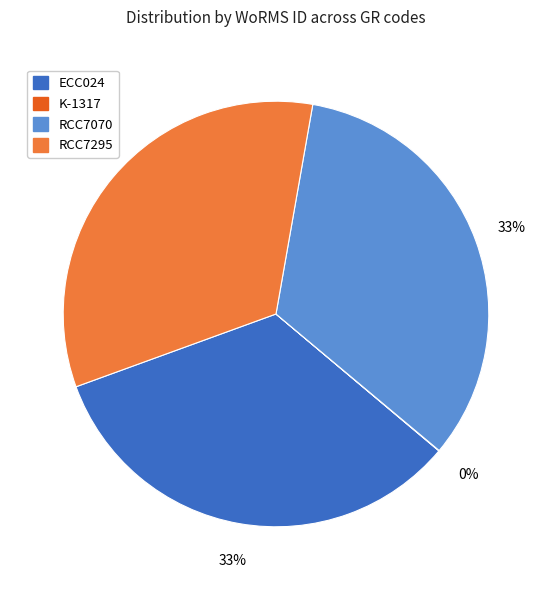

What is the ratio of the value at RCC7295 to the value at ECC024?

1.0